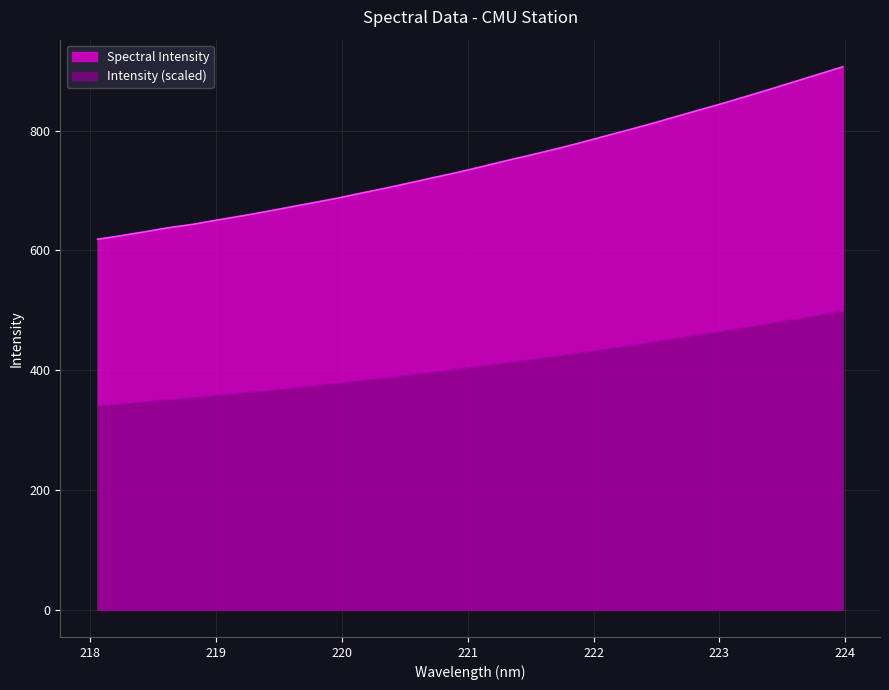

What is the label of the 14th point from the right?

221.4993